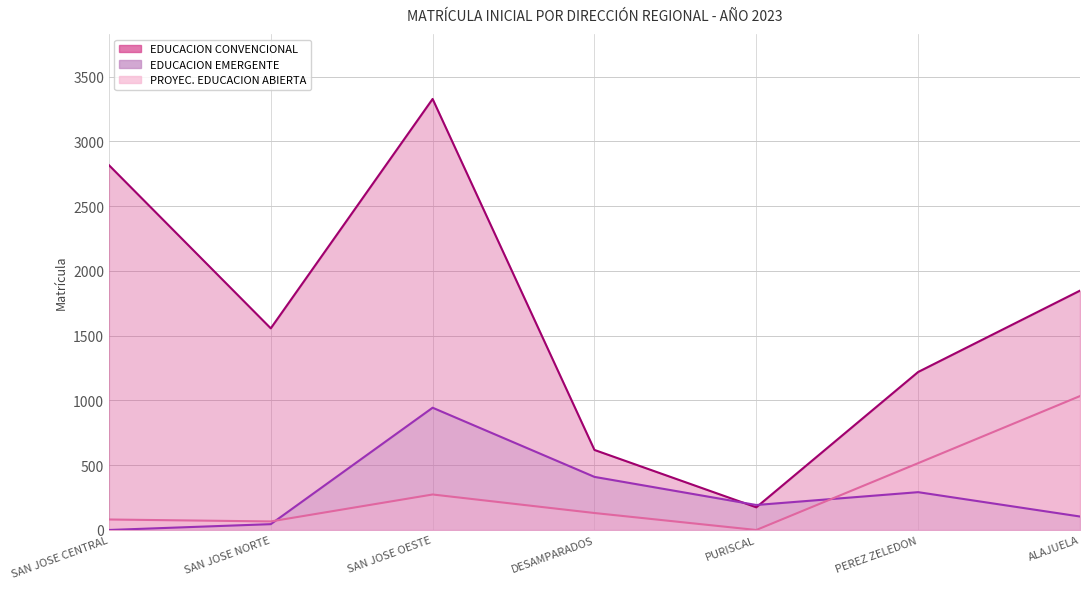

How many values in EDUCACION EMERGENTE are above zero?

6